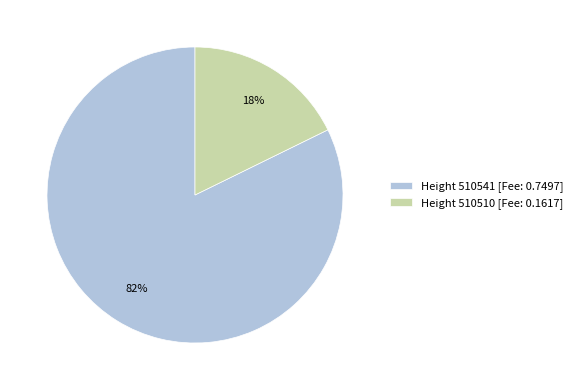

True or false: Height 510510 [Fee: 0.1617] accounts for 18% of the total.

True